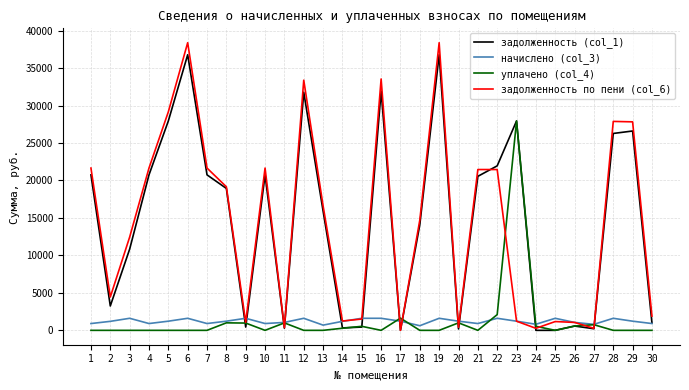

True or false: начислено (col_3) has more than 0 interior local peaks.

True